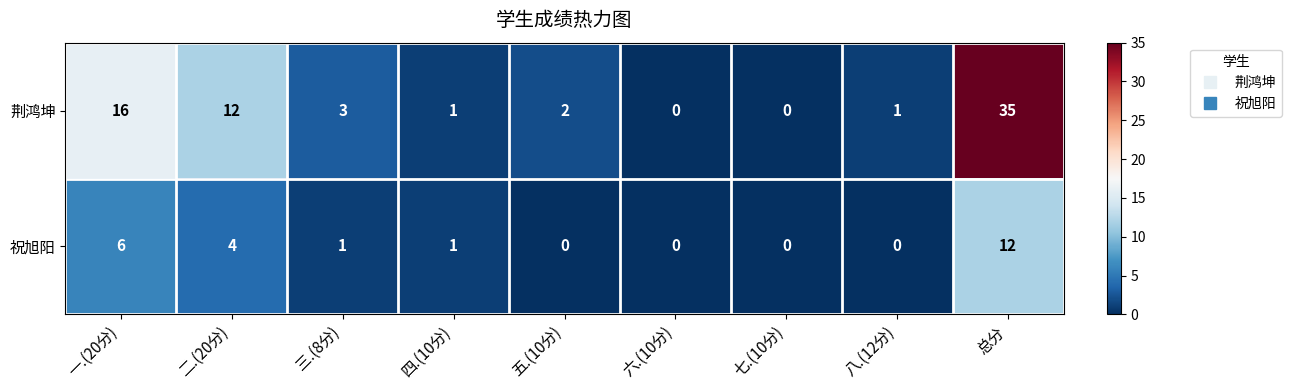

What is the difference between the maximum and minimum values in the 祝旭阳 series?

12